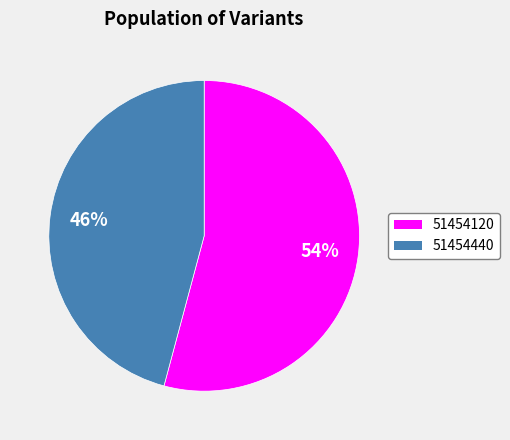

Does 51454440 account for over 50% of the chart?

No